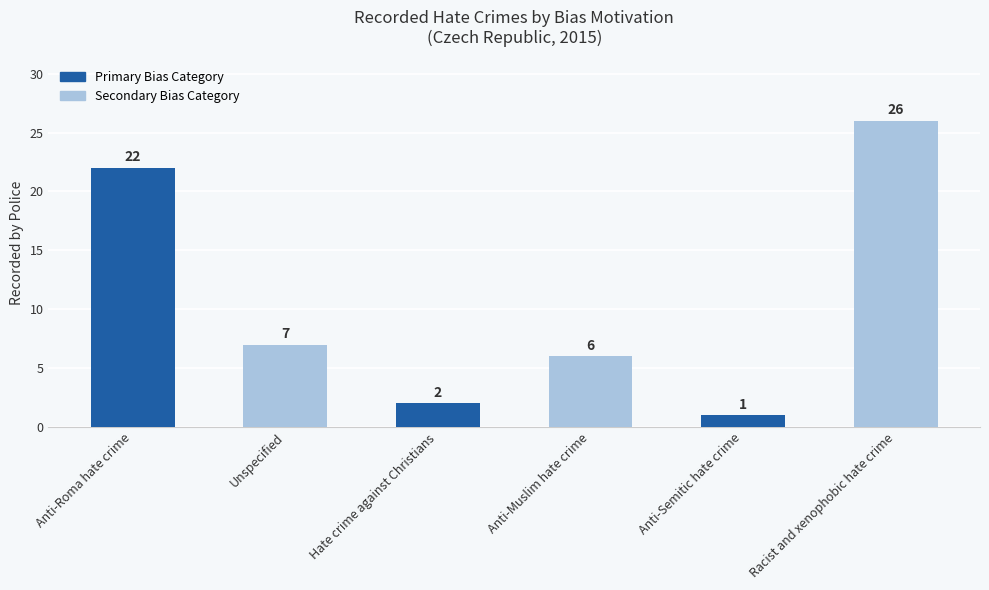

Is it true that the value at Racist and xenophobic hate crime is 26?

True